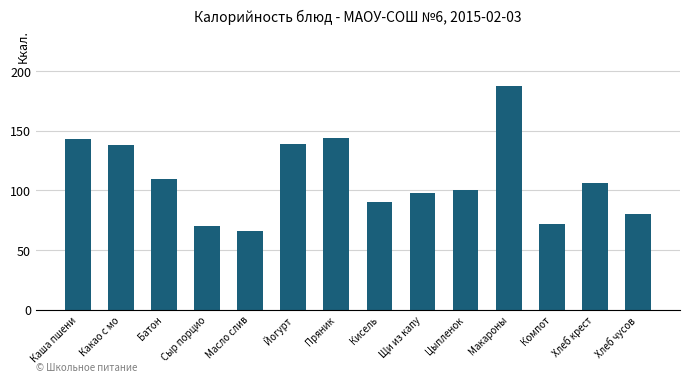

What is the maximum value shown in the chart?

188